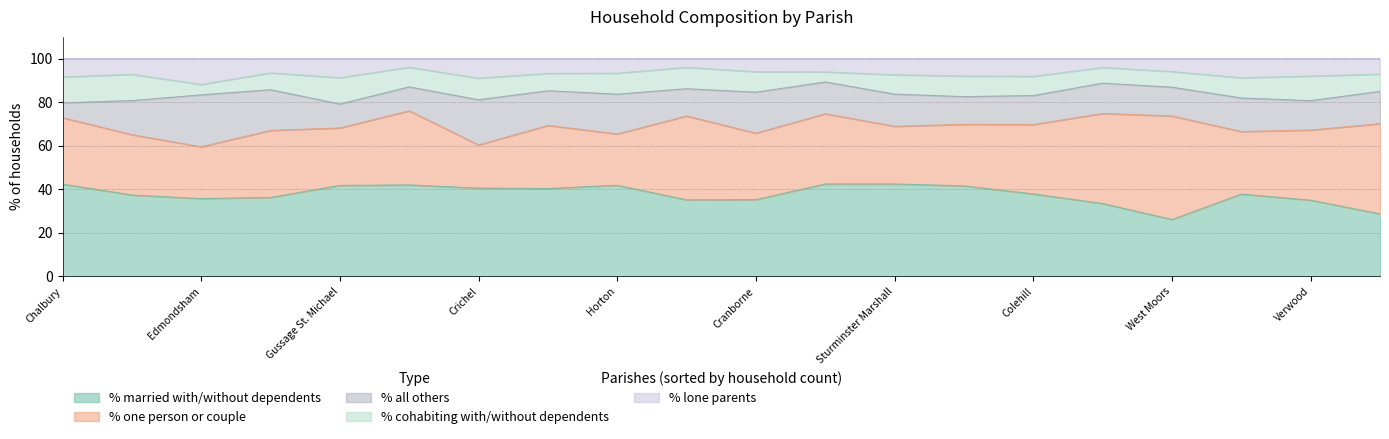

Reading left to right, transcribe all the data shown in this chart.

% married with/without dependents: Compton Abbas=36.3	Alderholt=41.6	Chalbury=42.4	Colehill=37.9	Corfe Mullen=37.8	Cranborne=35.2	Edmondsham=35.7	Ferndown Town=28.7	Gussage All Saints=42.0	Gussage St. Michael=41.8	Hinton=40.3	Holt=42.4	Horton=41.8	Crichel=40.5	Pamphill=35.1	St. Leonards and St. Ives=33.5	Shapwick=37.4	Sturminster Marshall=42.4	Verwood=35.0	West Moors=26.1
% one person or couple: Compton Abbas=30.8	Alderholt=28.2	Chalbury=30.5	Colehill=31.9	Corfe Mullen=28.7	Cranborne=30.5	Edmondsham=23.8	Ferndown Town=41.4	Gussage All Saints=34.0	Gussage St. Michael=26.4	Hinton=29.0	Holt=32.2	Horton=23.6	Crichel=19.8	Pamphill=38.5	St. Leonards and St. Ives=41.3	Shapwick=27.7	Sturminster Marshall=26.5	Verwood=32.2	West Moors=47.5
% all others: Compton Abbas=18.7	Alderholt=12.7	Chalbury=6.8	Colehill=13.3	Corfe Mullen=15.4	Cranborne=18.8	Edmondsham=23.8	Ferndown Town=14.8	Gussage All Saints=11.0	Gussage St. Michael=11.0	Hinton=15.9	Holt=14.6	Horton=18.3	Crichel=20.7	Pamphill=12.5	St. Leonards and St. Ives=13.9	Shapwick=15.7	Sturminster Marshall=14.8	Verwood=13.5	West Moors=13.2
% cohabiting with/without dependents: Compton Abbas=7.7	Alderholt=9.5	Chalbury=11.9	Colehill=8.8	Corfe Mullen=9.2	Cranborne=9.4	Edmondsham=4.8	Ferndown Town=7.9	Gussage All Saints=9.0	Gussage St. Michael=12.1	Hinton=8.0	Holt=4.6	Horton=9.6	Crichel=9.9	Pamphill=9.8	St. Leonards and St. Ives=7.2	Shapwick=12.1	Sturminster Marshall=8.9	Verwood=11.3	West Moors=7.2
% lone parents: Compton Abbas=6.6	Alderholt=8.0	Chalbury=8.5	Colehill=8.2	Corfe Mullen=8.8	Cranborne=6.0	Edmondsham=11.9	Ferndown Town=7.1	Gussage All Saints=4.0	Gussage St. Michael=8.8	Hinton=6.8	Holt=6.1	Horton=6.7	Crichel=9.0	Pamphill=4.0	St. Leonards and St. Ives=4.1	Shapwick=7.2	Sturminster Marshall=7.5	Verwood=8.0	West Moors=6.0